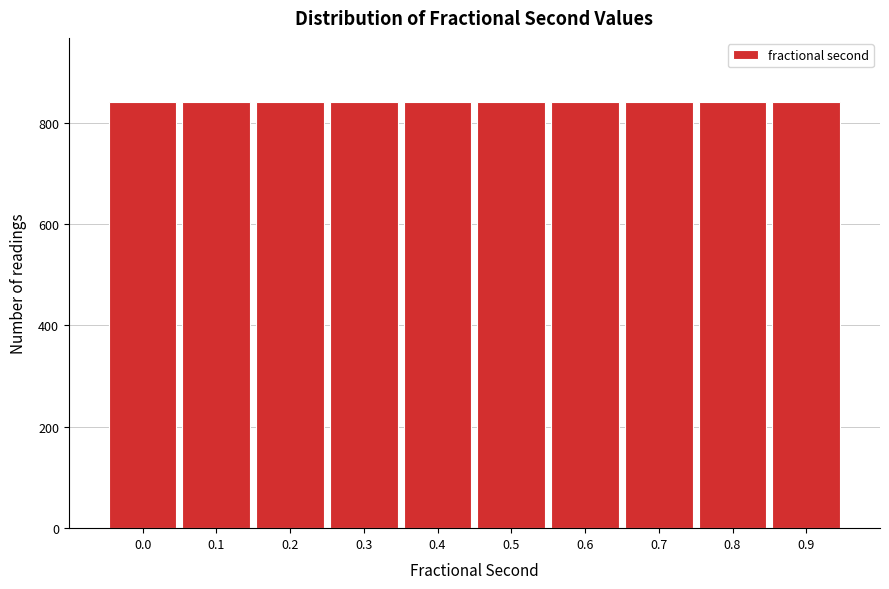

What is the ratio of the value at 0.2 to the value at 0.8?

1.0